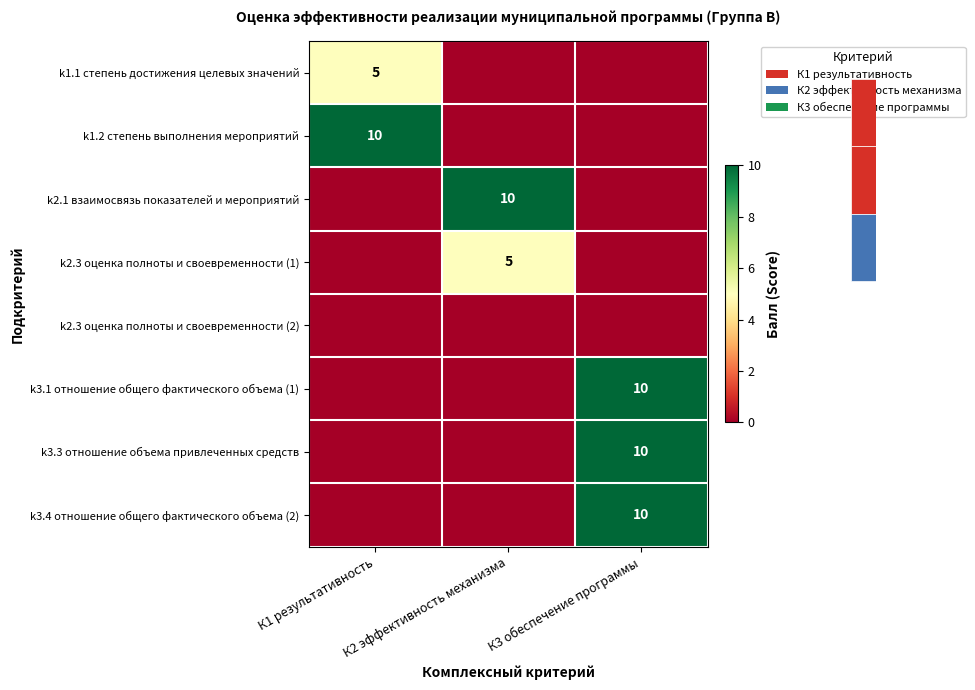

The value of k3.1 отношение общего фактического объема (1) at К3 обеспечение программы is 17. True or false?

False